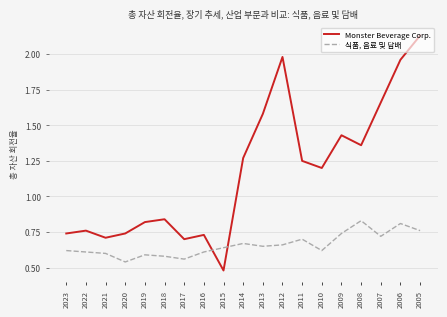

The 식품, 음료 및 담배 series shows 0.2 at 2014. True or false?

False